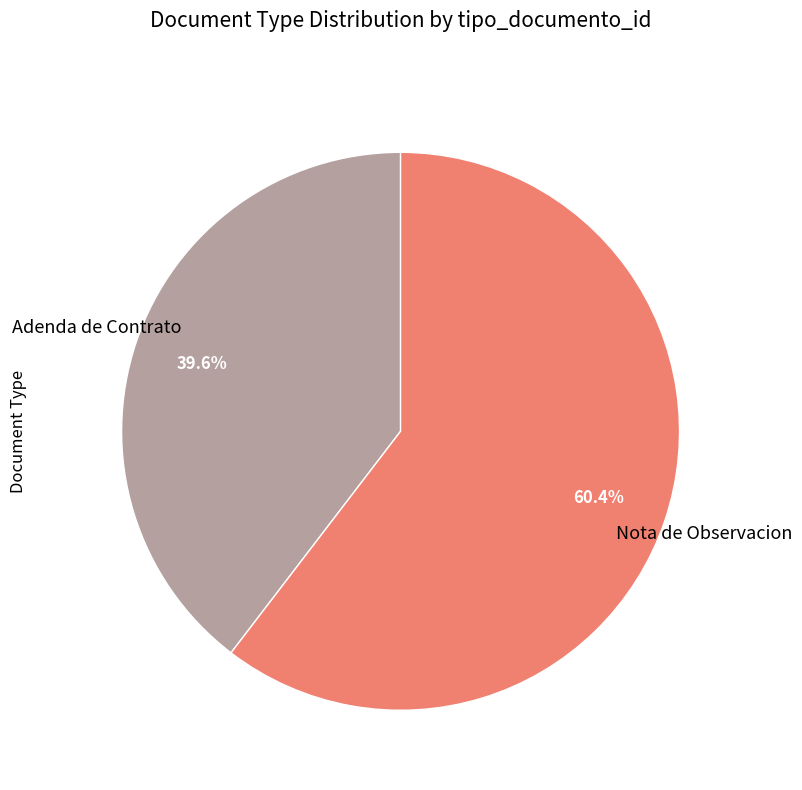

Which slice is the largest?

Nota de Observacion